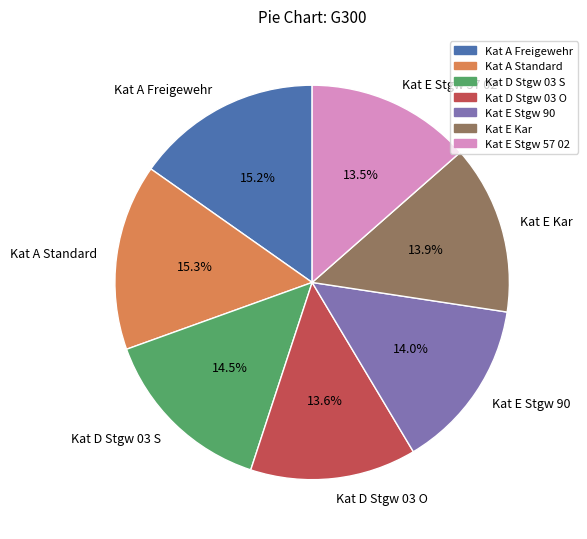

What is the ratio of the value at Kat E Kar to the value at Kat D Stgw 03 O?

1.0